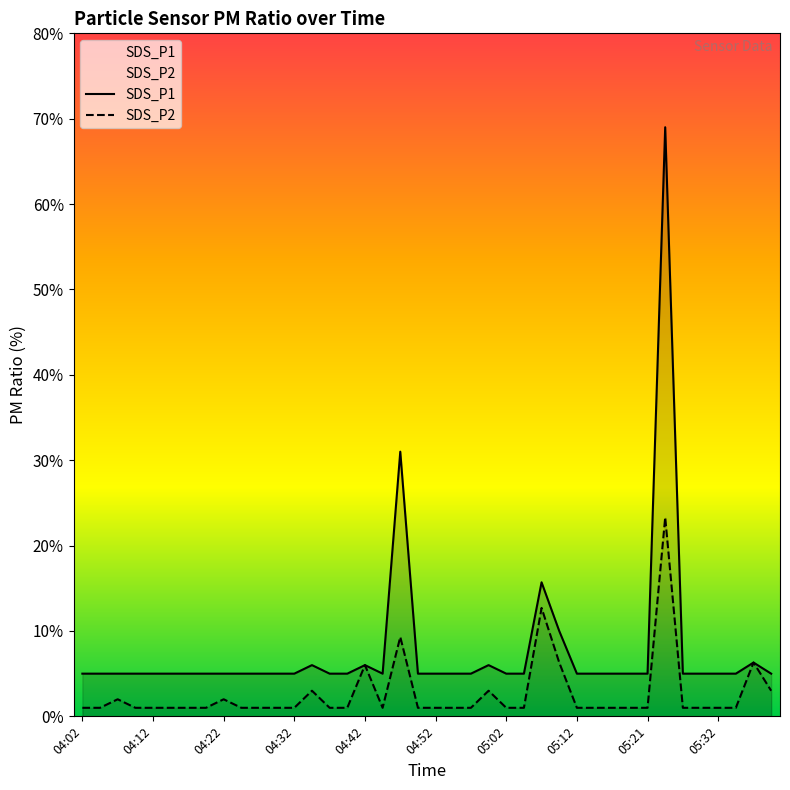

What position from the left is 04:02?

1